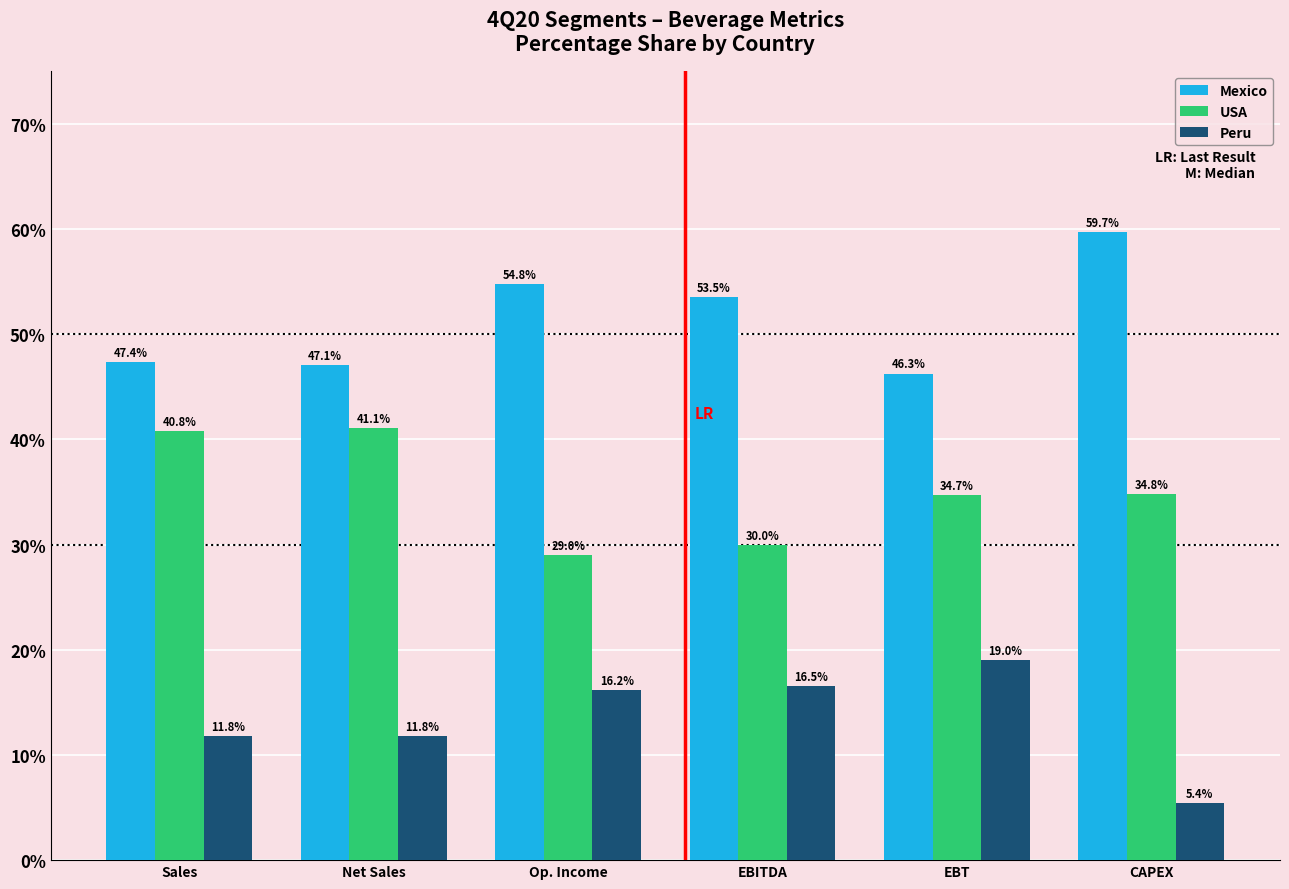

Reading left to right, extract all data points from this chart.

Mexico: Sales=47.4	Net Sales=47.1	Op. Income=54.8	EBITDA=53.5	EBT=46.3	CAPEX=59.7
USA: Sales=40.8	Net Sales=41.1	Op. Income=29.0	EBITDA=30.0	EBT=34.7	CAPEX=34.8
Peru: Sales=11.8	Net Sales=11.8	Op. Income=16.2	EBITDA=16.5	EBT=19.0	CAPEX=5.4